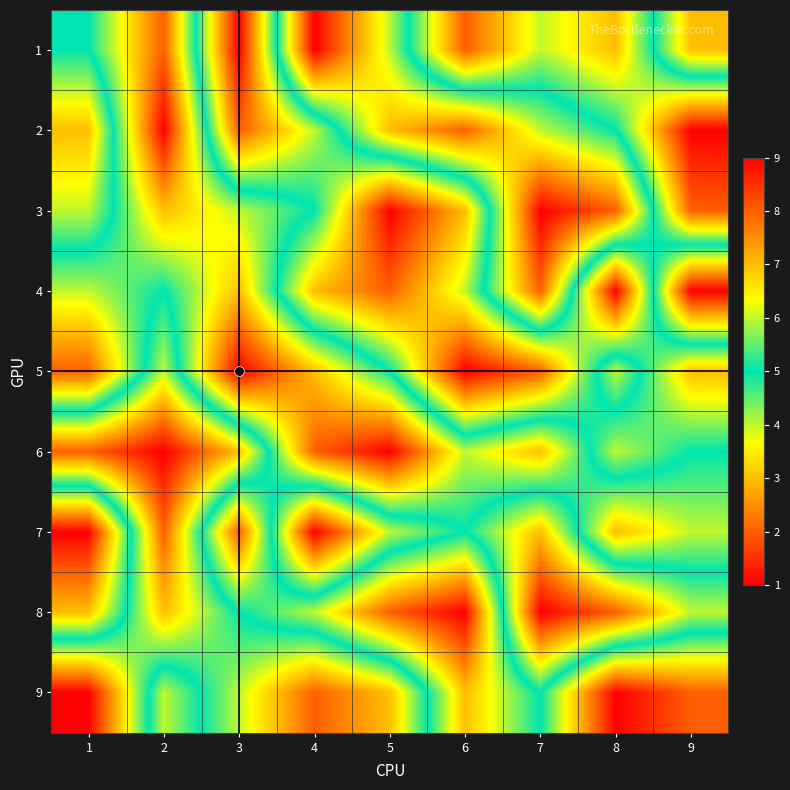

Reading left to right, transcribe all the data shown in this chart.

1: 1=5	2=2	3=9	4=1	5=4	6=8	7=6	8=7	9=3
2: 1=7	2=1	3=8	4=6	5=3	6=2	7=4	8=5	9=9
3: 1=6	2=3	3=4	4=5	5=9	6=7	7=1	8=2	9=8
4: 1=4	2=5	3=3	4=7	5=8	6=6	7=2	8=9	9=1
5: 1=2	2=6	3=1	4=3	5=5	6=9	7=8	8=4	9=7
6: 1=8	2=9	3=7	4=2	5=1	6=4	7=3	8=6	9=5
7: 1=1	2=8	3=2	4=9	5=6	6=5	7=7	8=3	9=4
8: 1=3	2=7	3=5	4=4	5=2	6=1	7=9	8=8	9=6
9: 1=9	2=4	3=6	4=8	5=7	6=3	7=5	8=1	9=2